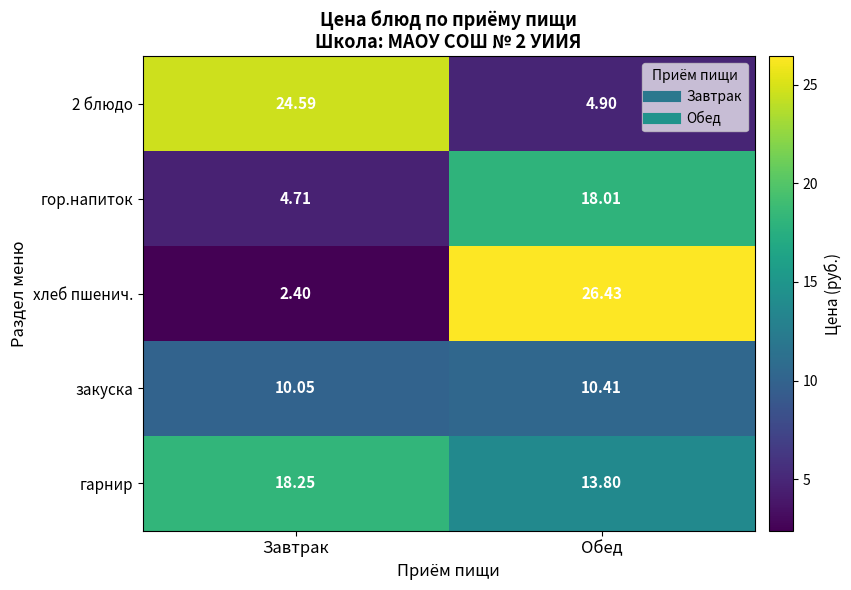

Where does the гор.напиток series first go above 18?

Обед